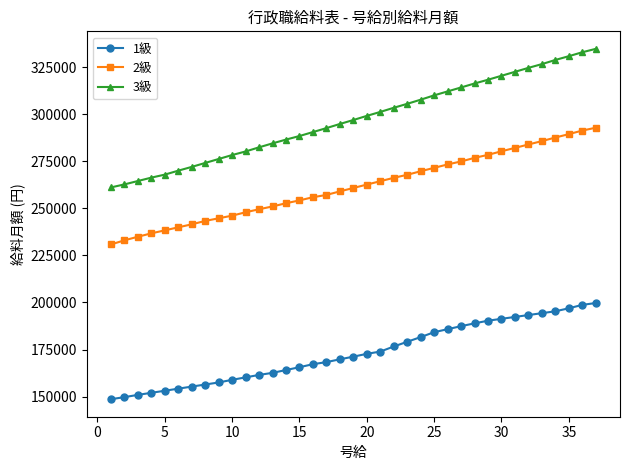

Does the chart display data point markers on the line(s)?

Yes